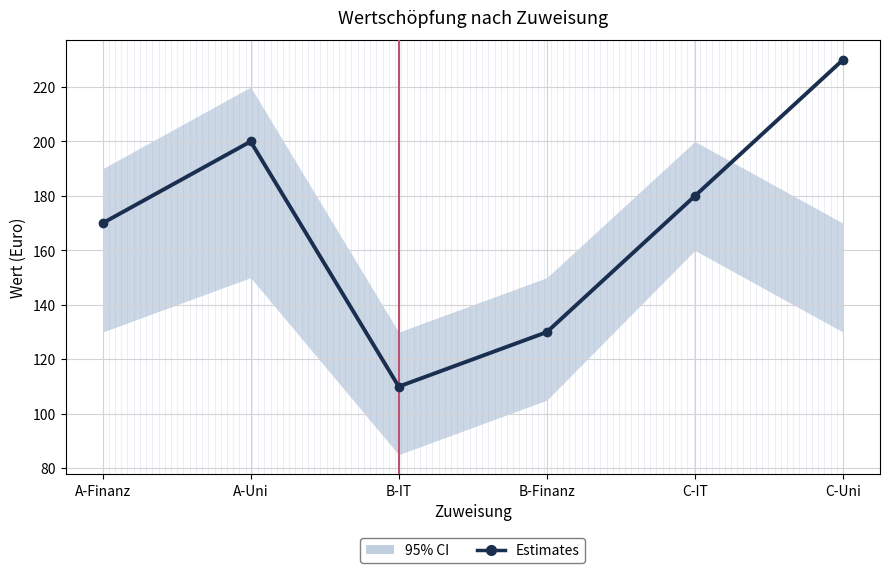

Is it true that the value at A-Finanz is 225?

False